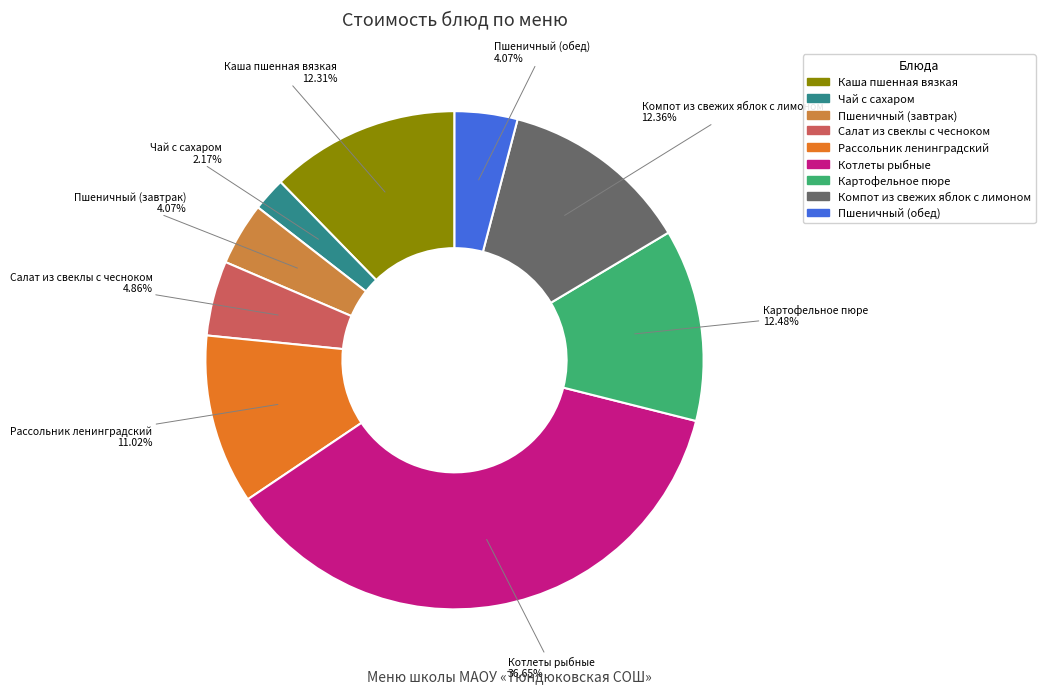

Which category has the biggest portion of the pie?

Котлеты рыбные